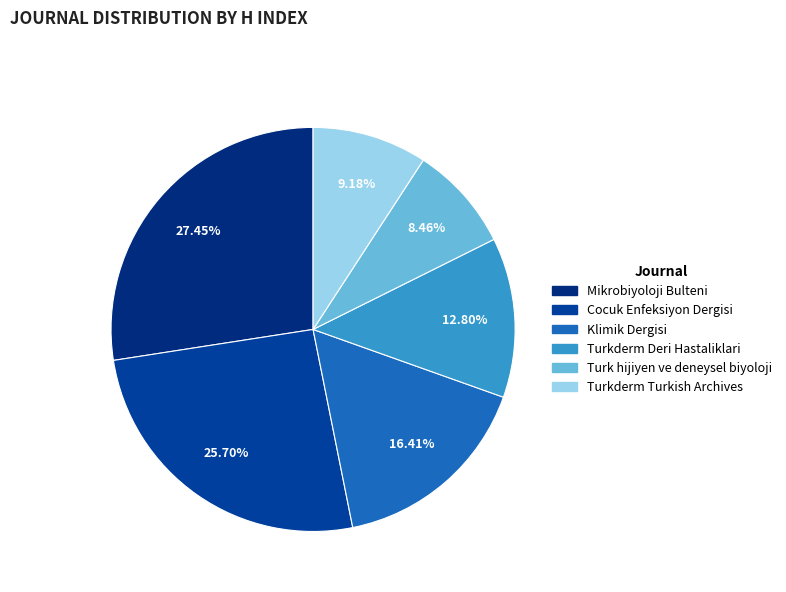

The Turkderm Turkish Archives slice represents 9% of the pie. True or false?

True